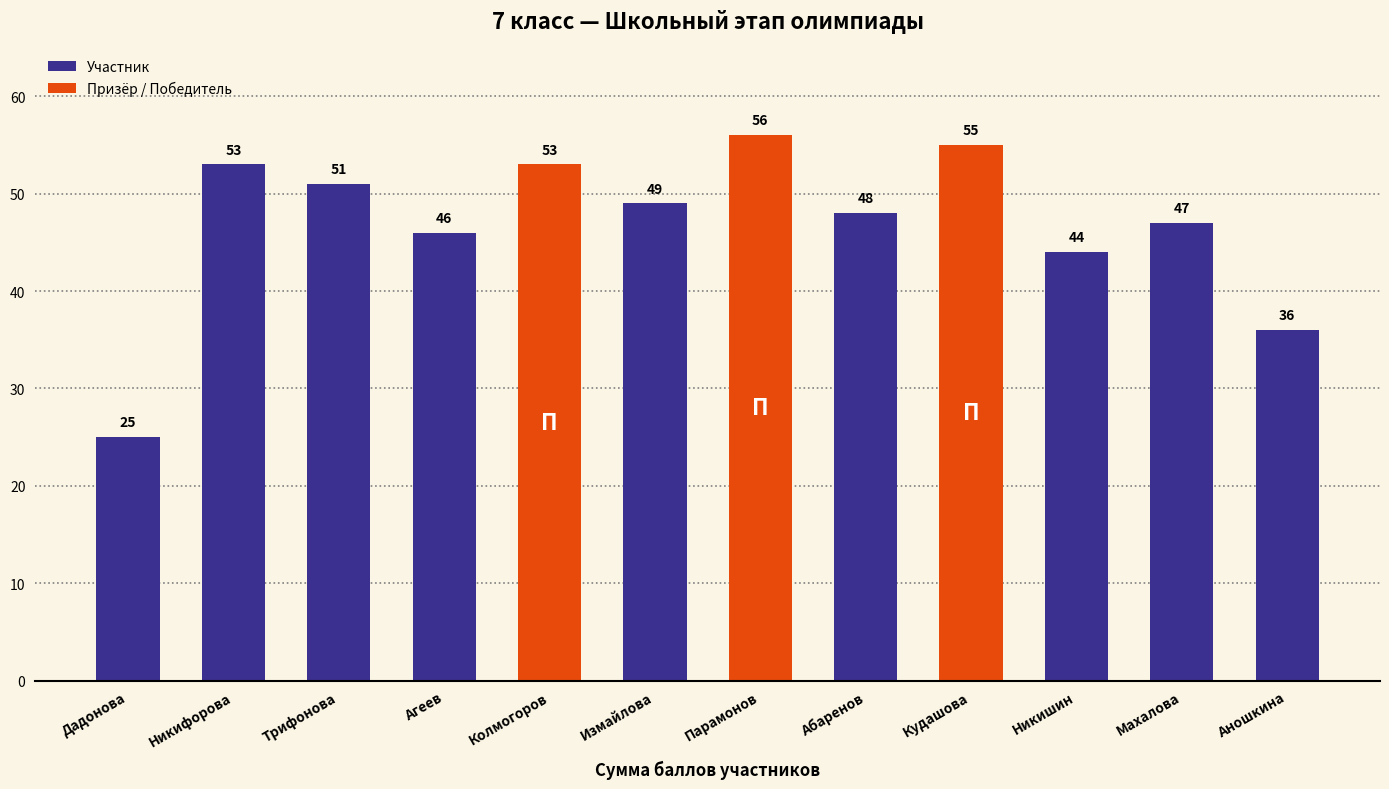

What is the ratio of the value at Трифонова to the value at Аношкина?

1.4